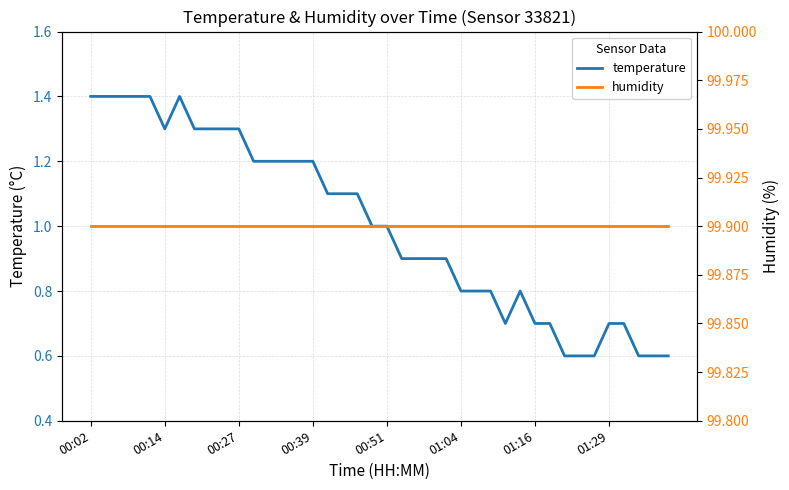

Rank the series at 01:04 from lowest to highest value.

temperature, humidity